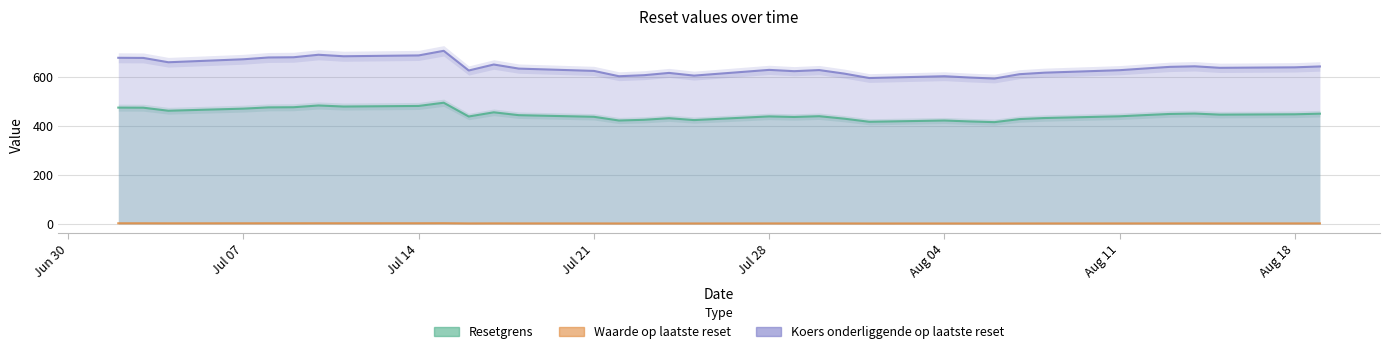

What value does the Waarde op laatste reset series have at 2025-08-08?

1.6